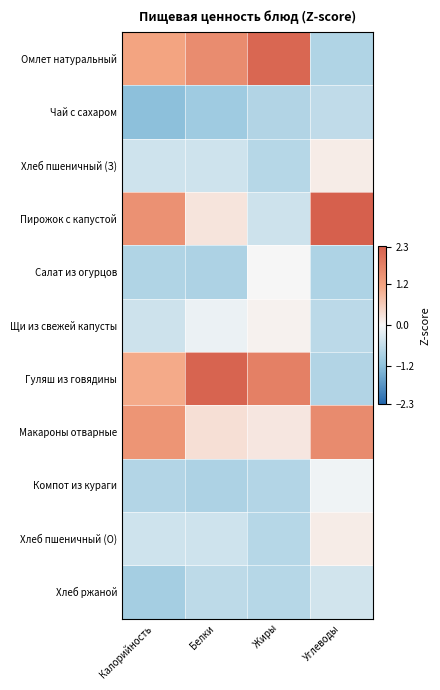

Which series has the largest total across all categories?

Гуляш из говядины